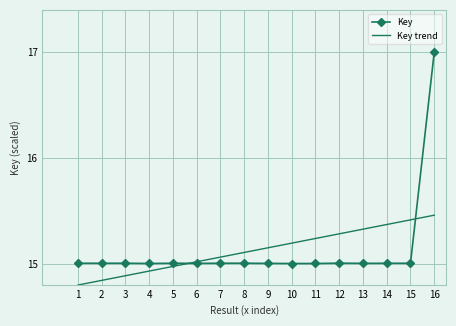

At which category does the chart reach its peak across all series?

16